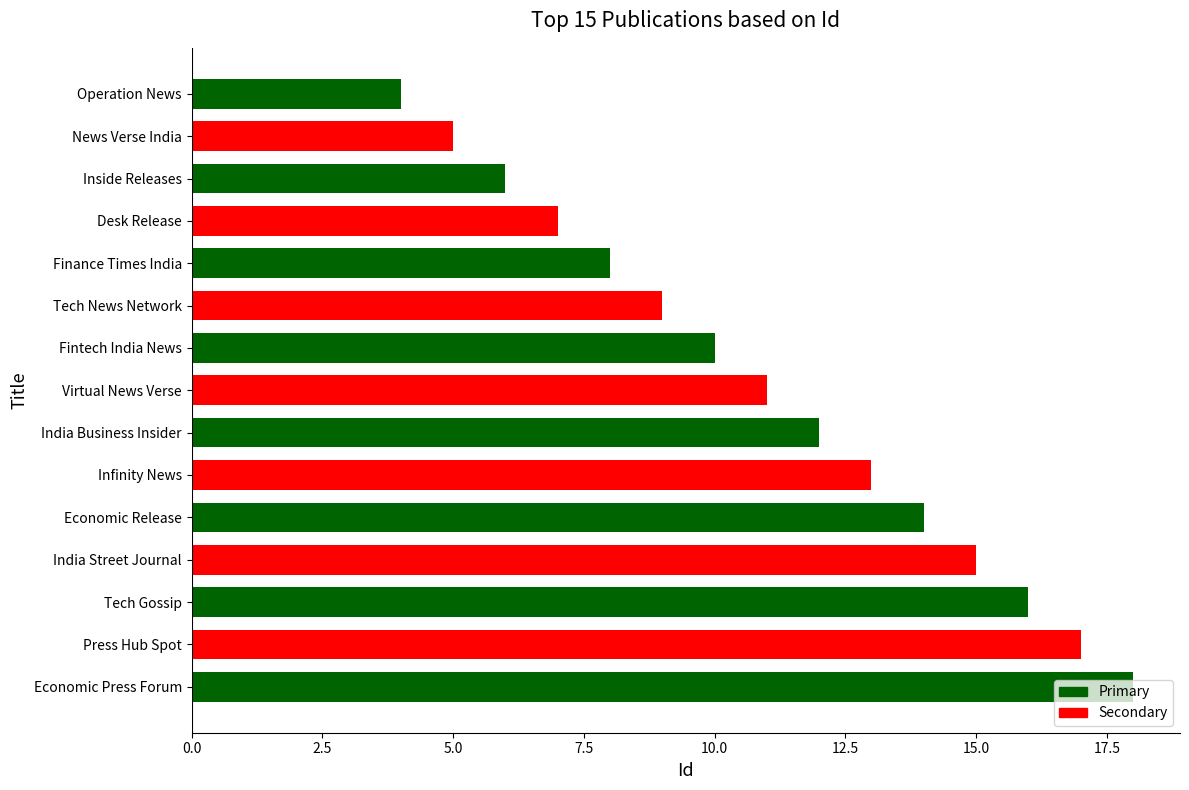

What is the sum of all values?

165